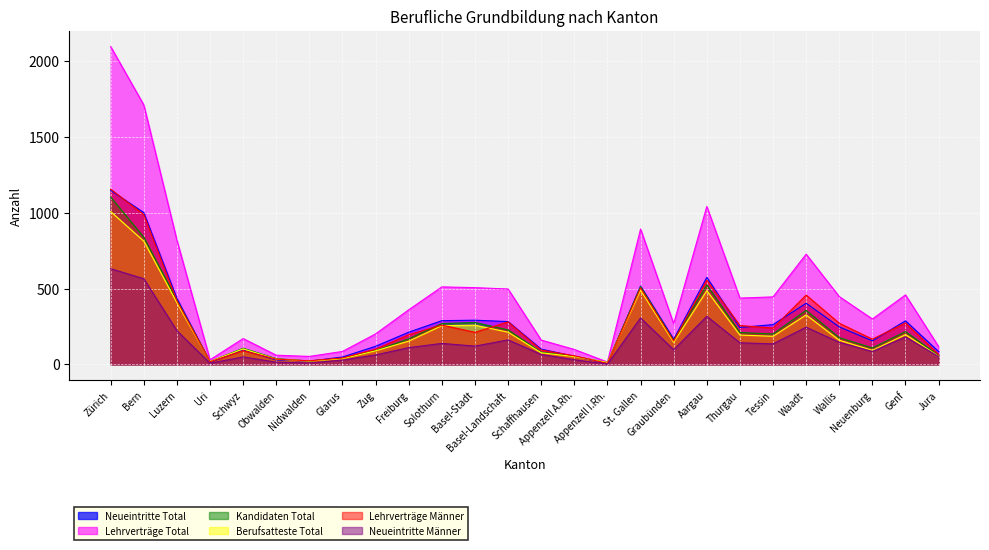

True or false: Berufsatteste Total has more than 2 interior local peaks.

True